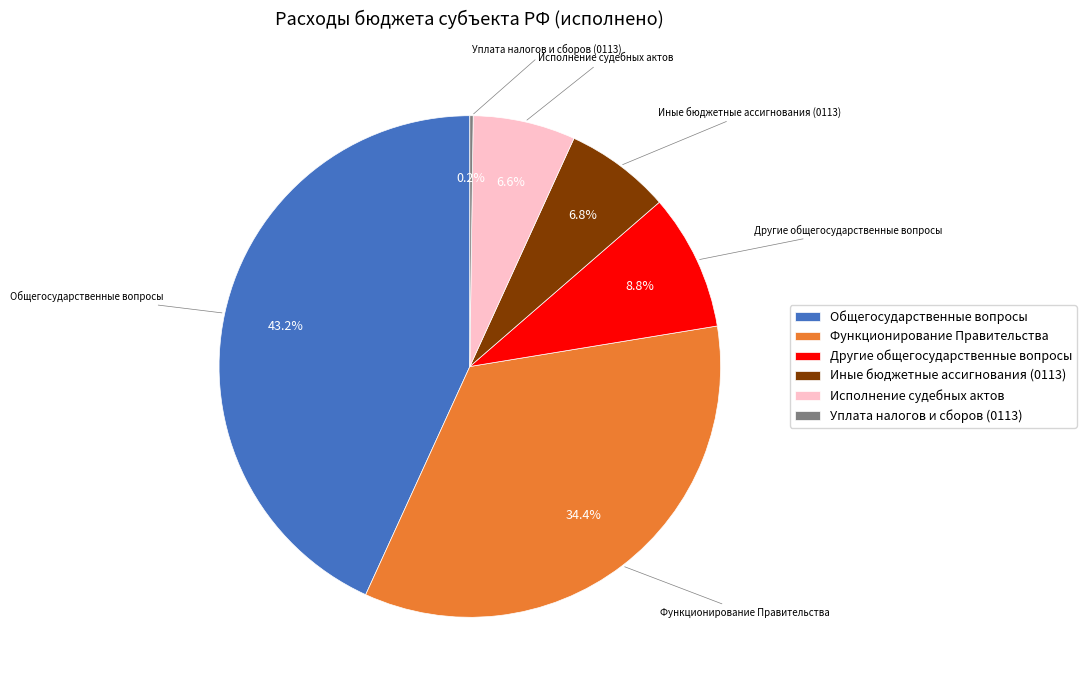

Do Исполнение судебных актов and Другие общегосударственные вопросы together represent more than half of the pie?

No